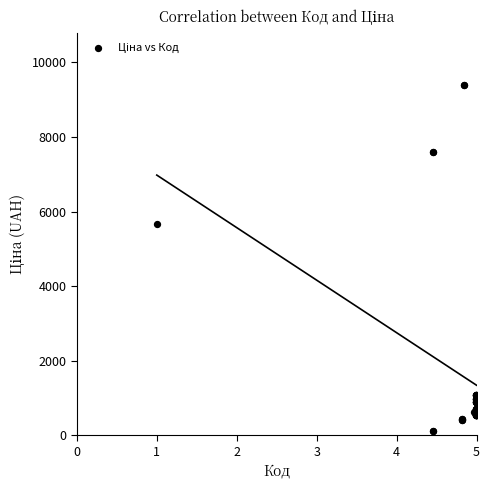

What Y value in the scatter plot is closest to 4749?

5673.8